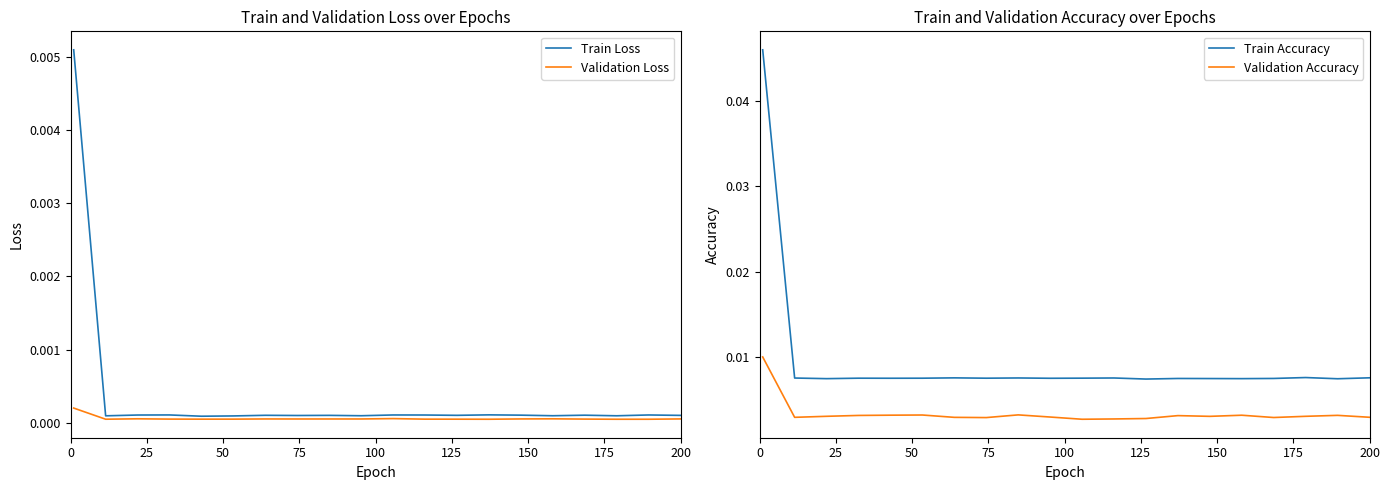

True or false: Train Accuracy and Validation Accuracy cross at least once.

False